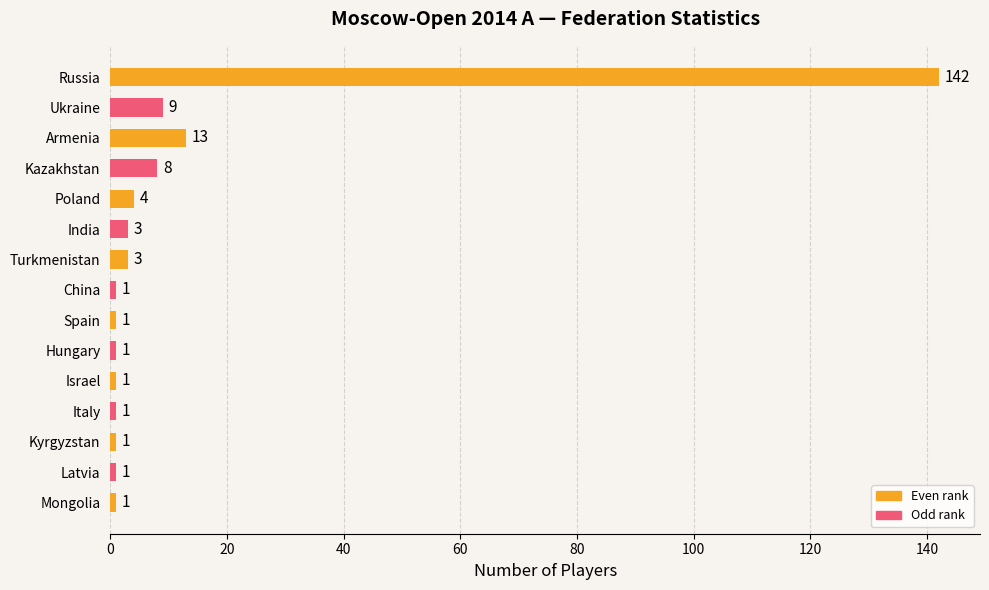

What is the change in value from Ukraine to Russia?

+133